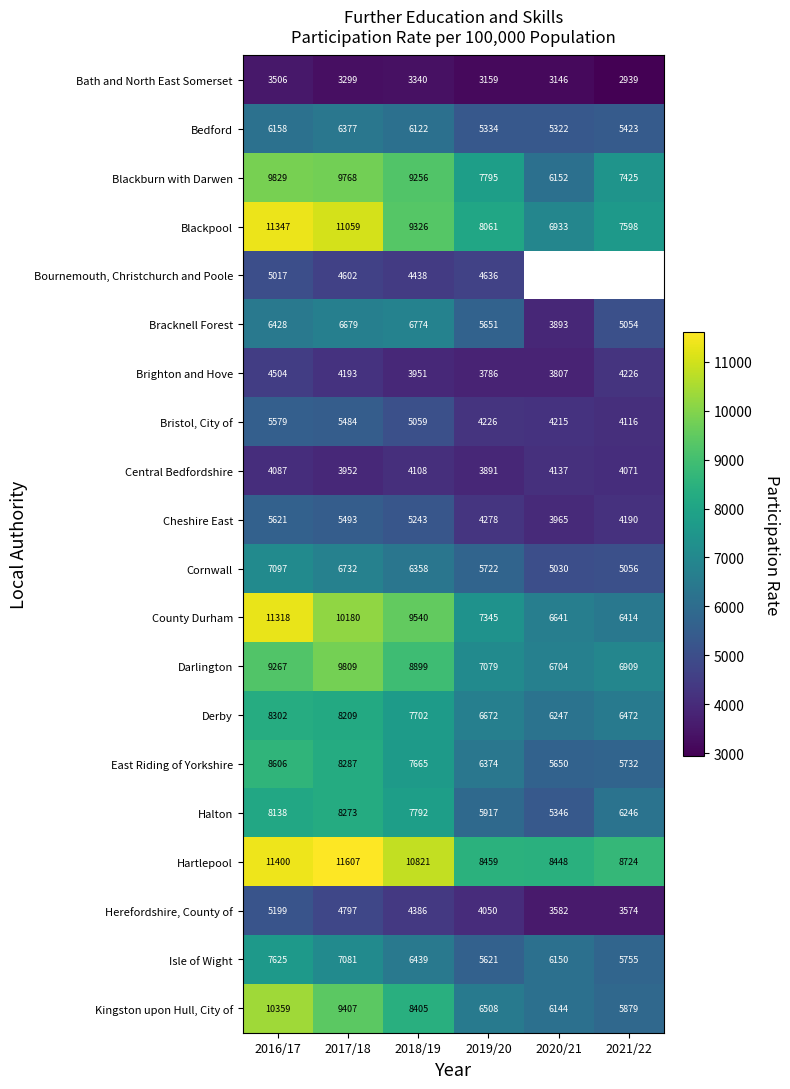

Rank the series at 2019/20 from lowest to highest value.

Bath and North East Somerset, Brighton and Hove, Central Bedfordshire, Herefordshire, County of, Bristol, City of, Cheshire East, Bournemouth, Christchurch and Poole, Bedford, Isle of Wight, Bracknell Forest, Cornwall, Halton, East Riding of Yorkshire, Kingston upon Hull, City of, Derby, Darlington, County Durham, Blackburn with Darwen, Blackpool, Hartlepool